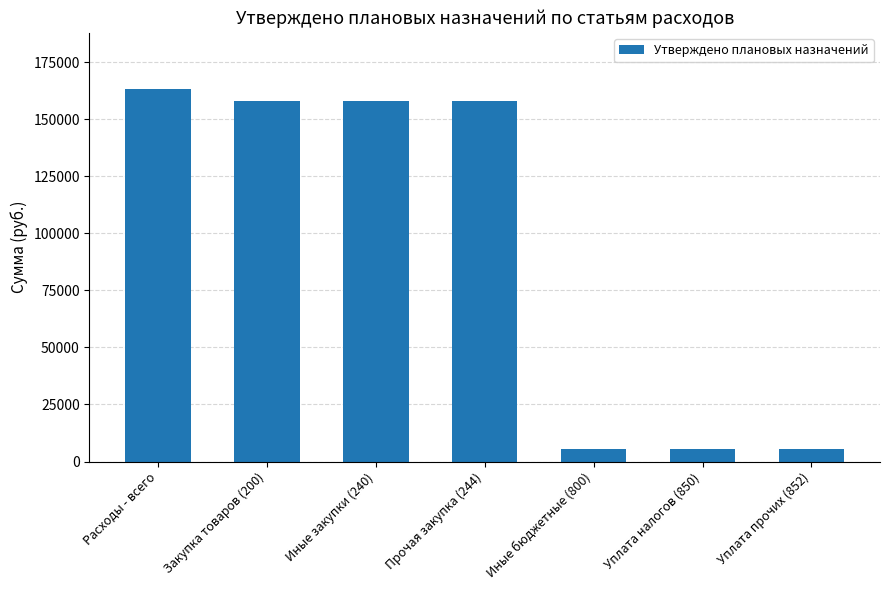

At which category does the chart reach its peak across all series?

Расходы - всего